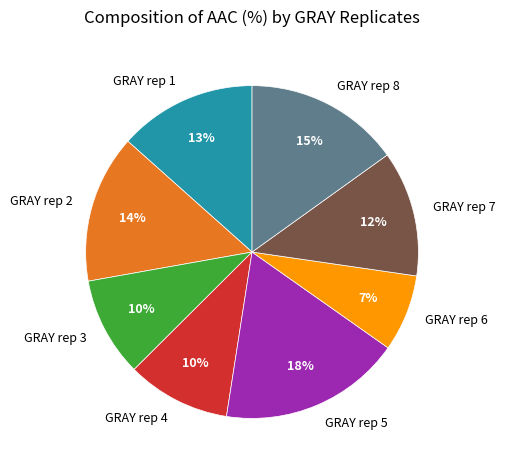

To the nearest percent, what is the difference between the GRAY rep 2 and GRAY rep 1 slice percentages?

1%